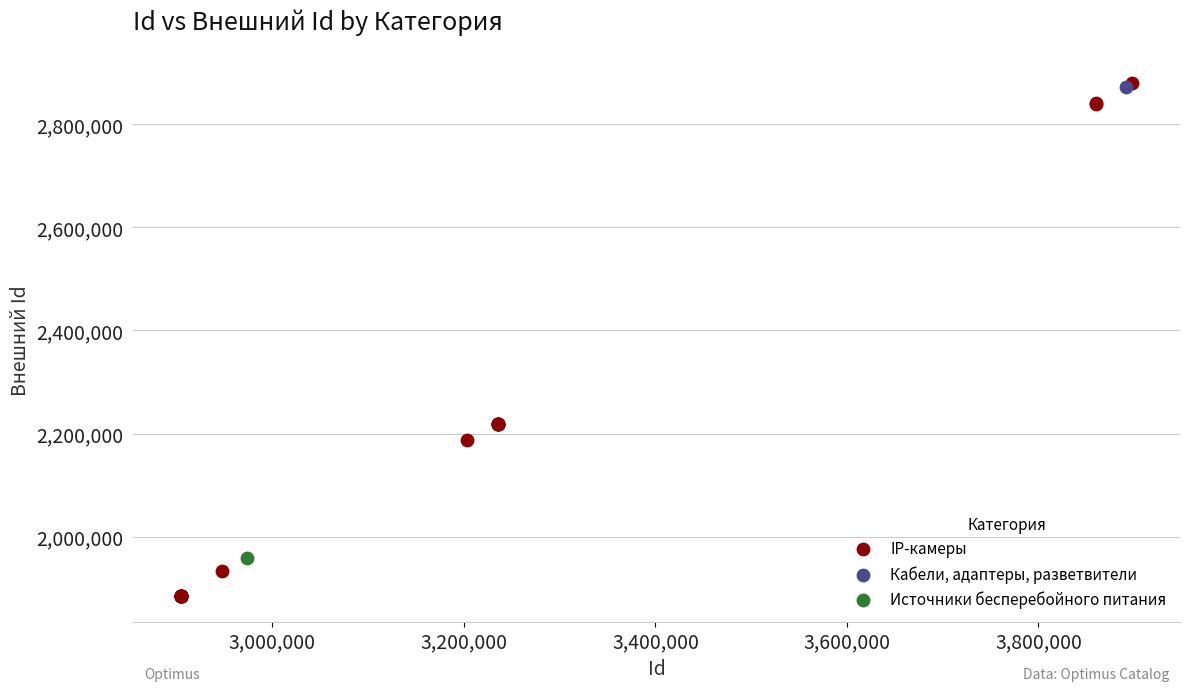

What are all the series names shown in the legend?

IP-камеры, Кабели, адаптеры, разветвители, Источники бесперебойного питания